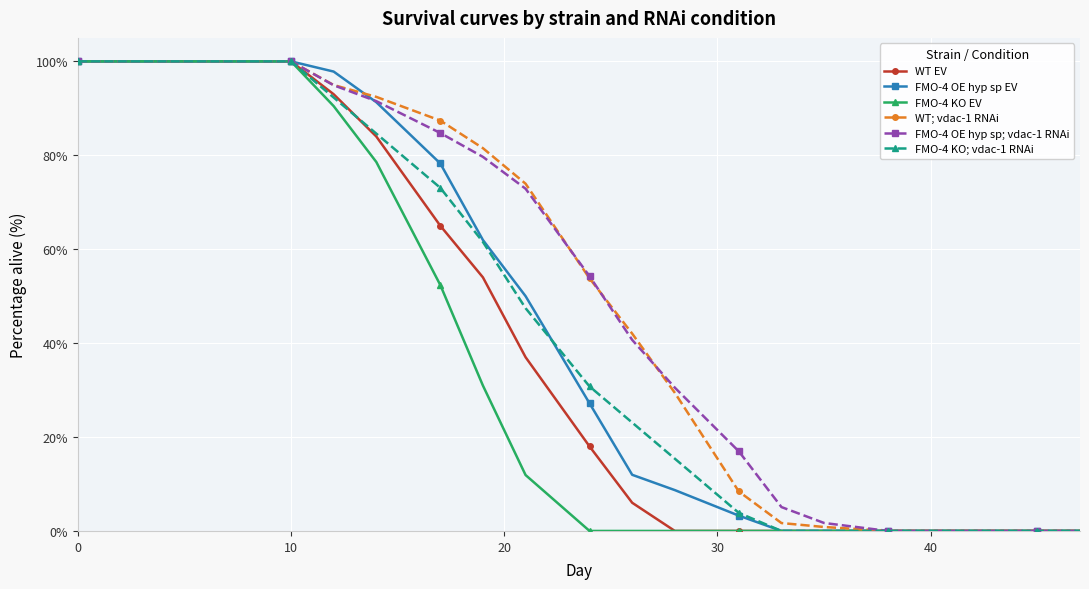

What are all the series names shown in the legend?

WT EV, FMO-4 OE hyp sp EV, FMO-4 KO EV, WT; vdac-1 RNAi, FMO-4 OE hyp sp; vdac-1 RNAi, FMO-4 KO; vdac-1 RNAi